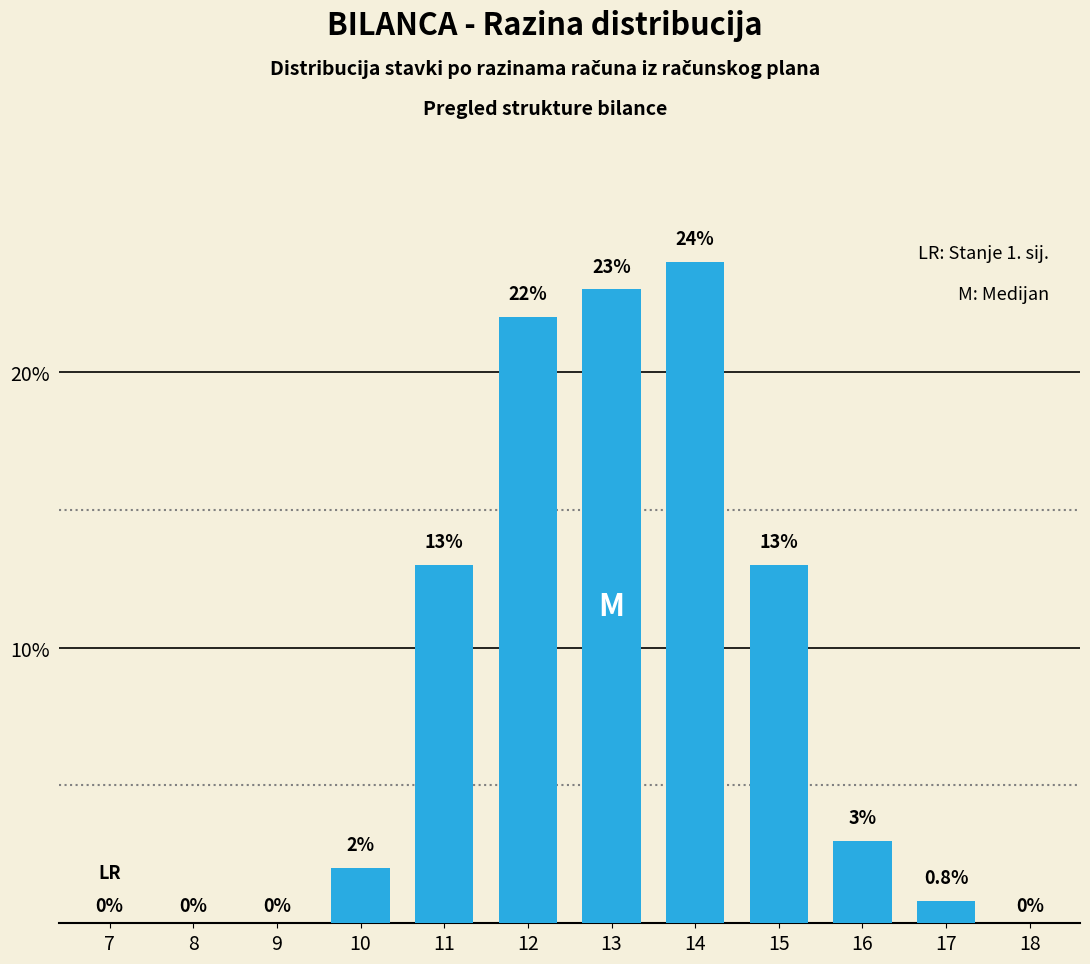

Reading left to right, extract all data points from this chart.

7=0.0	8=0.0	9=0.0	10=2.0	11=13.0	12=22.0	13=23.0	14=24.0	15=13.0	16=3.0	17=0.8	18=0.0